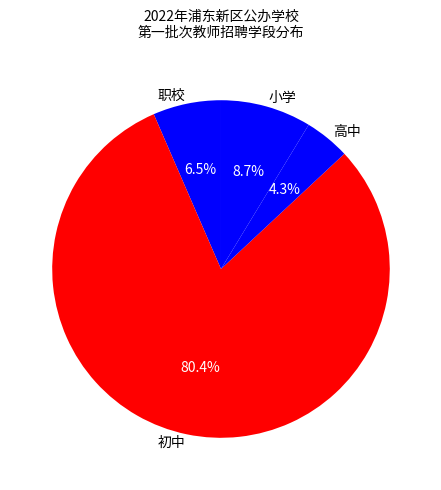

Which category has the biggest portion of the pie?

初中